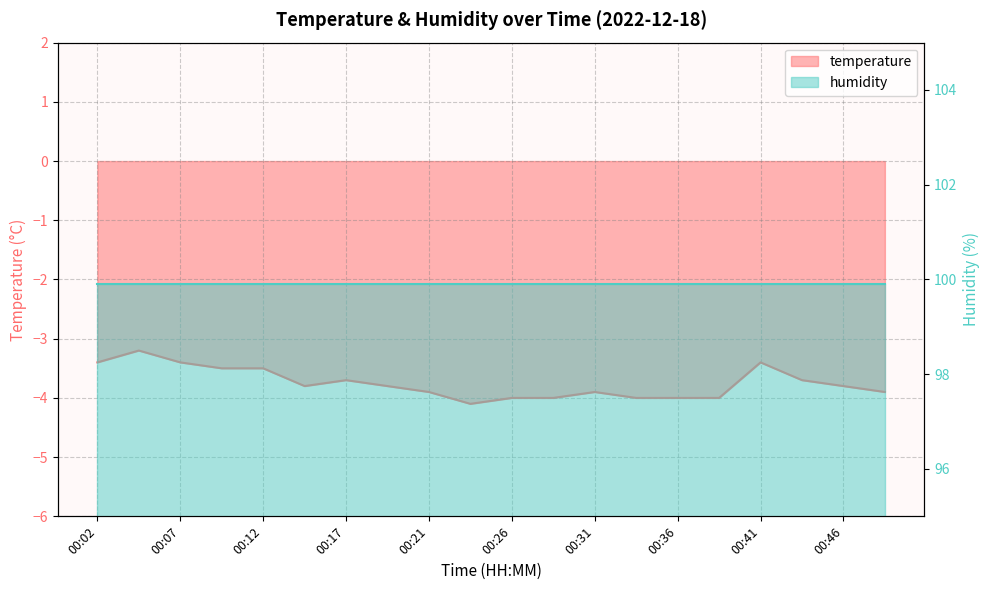

What is the minimum value shown in the chart?

-4.1